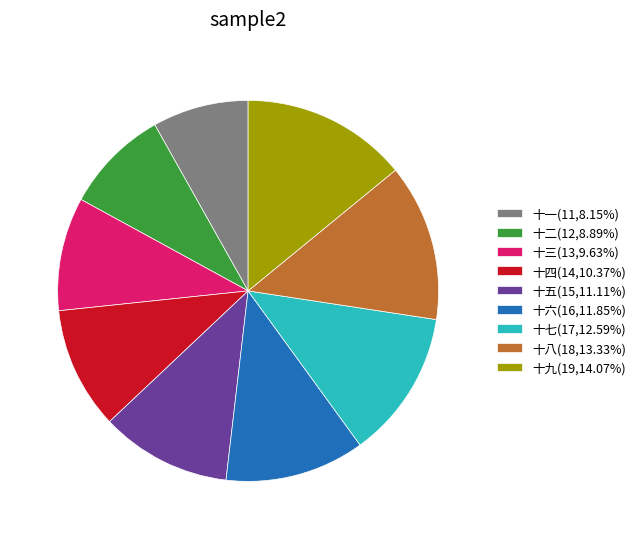

What is the ratio of the value at 十七(17,12.59%) to the value at 十一(11,8.15%)?

1.5